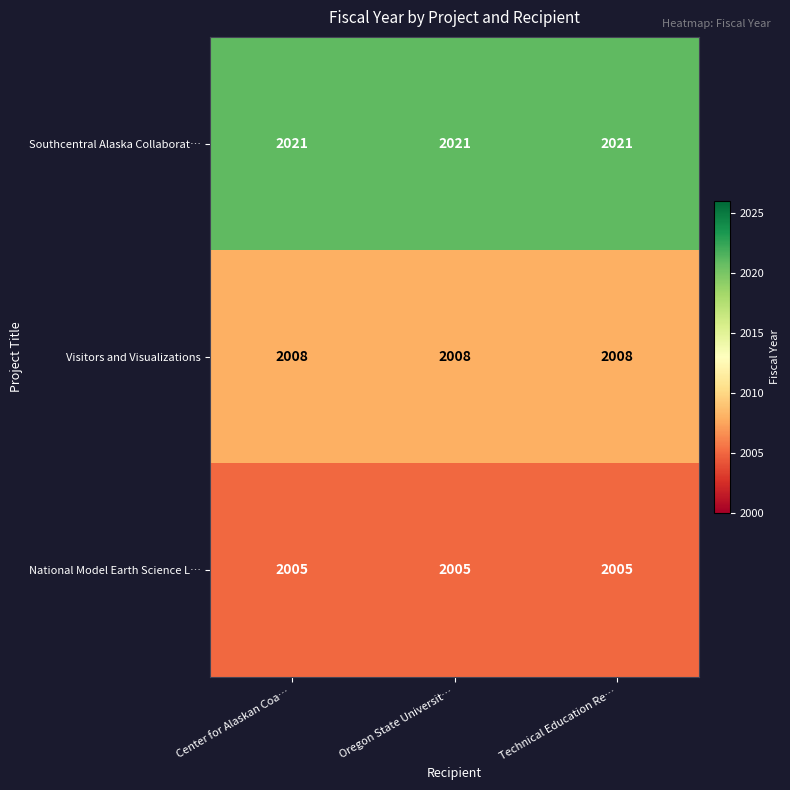

What is the difference between the highest and lowest values at Center for Alaskan Coa…?

16